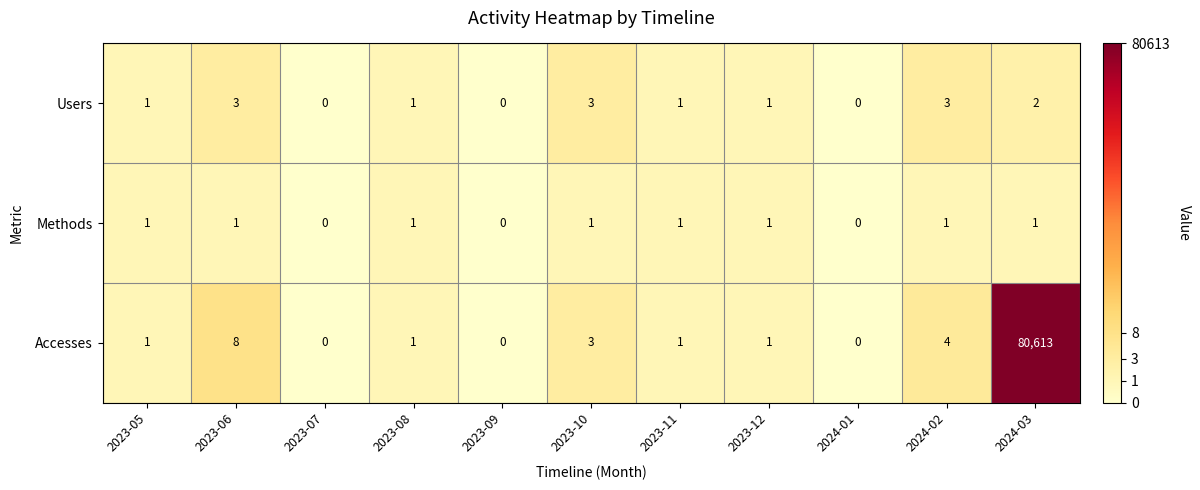

At which category is the sum across all series the highest?

2024-03